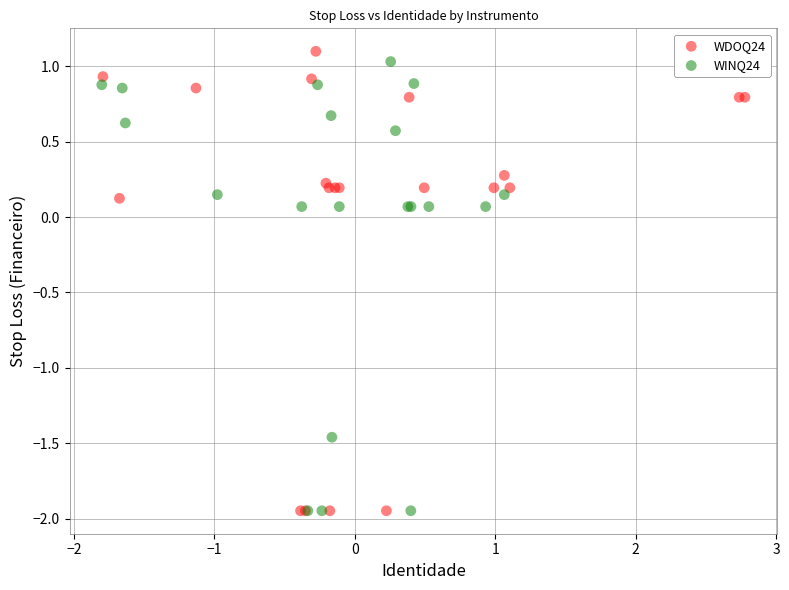

What are all the series names shown in the legend?

WDOQ24, WINQ24